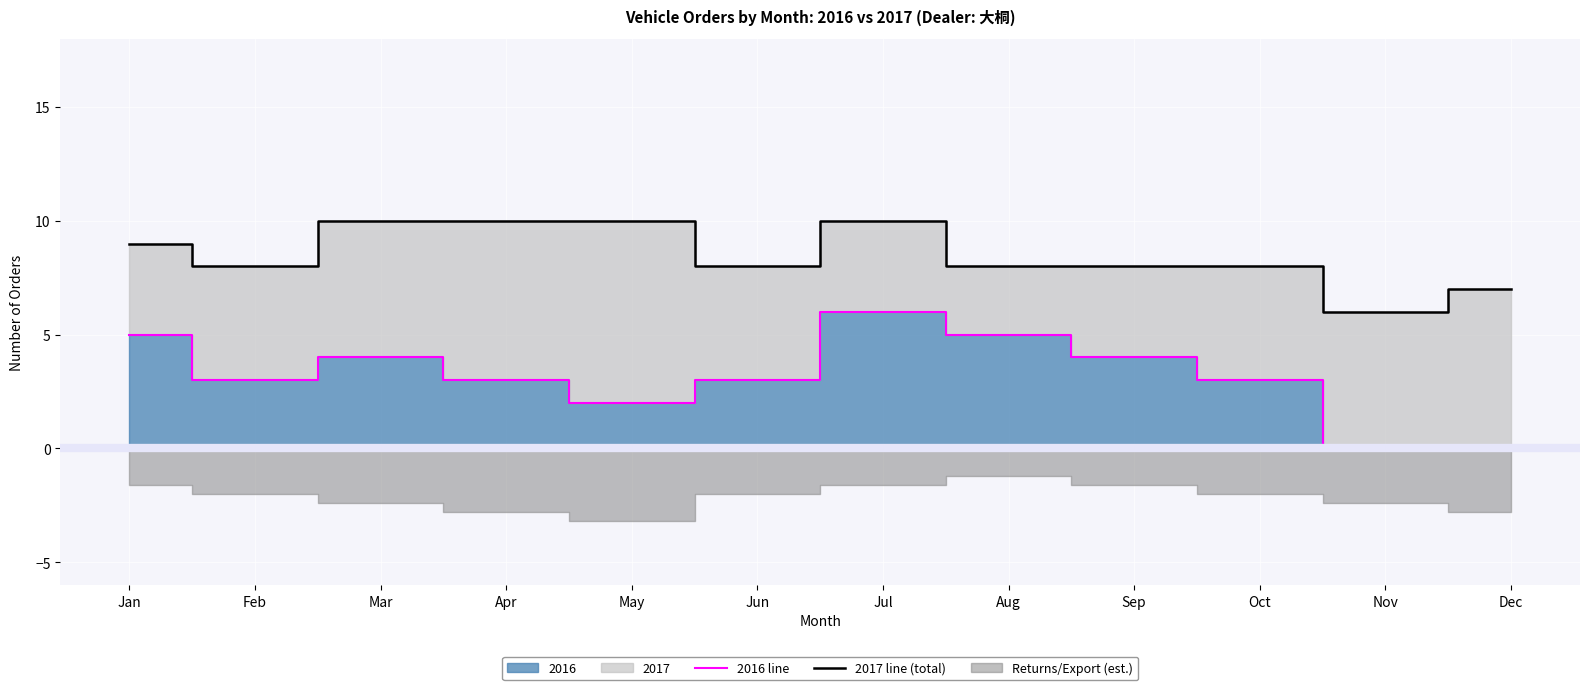

Which series has the largest total across all categories?

2017 line (total)